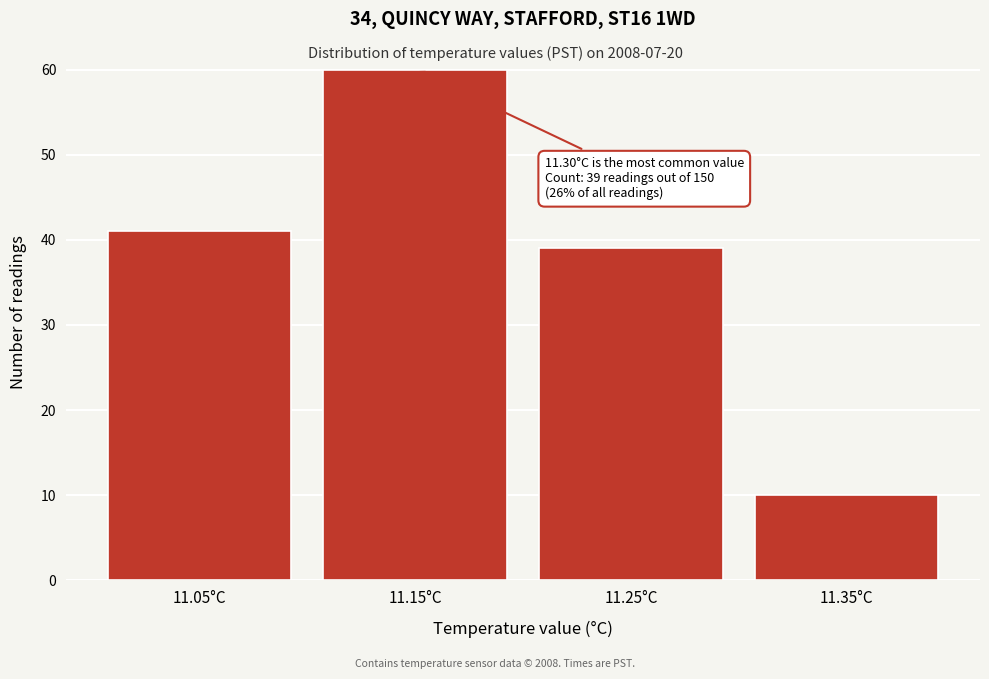

Reading left to right, transcribe all the data shown in this chart.

11.05°C=41	11.15°C=60	11.25°C=39	11.35°C=10